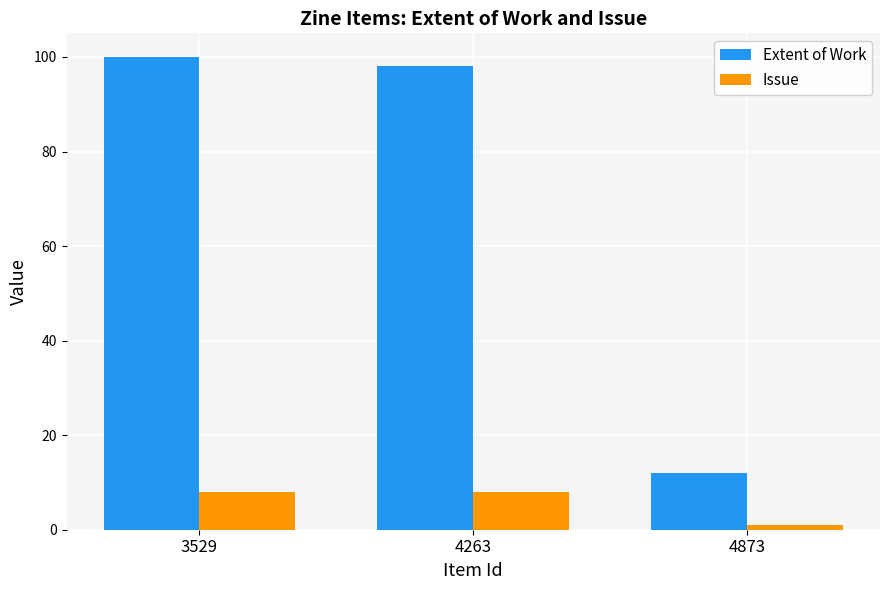

Is it true that Issue equals 8 at 4263?

True